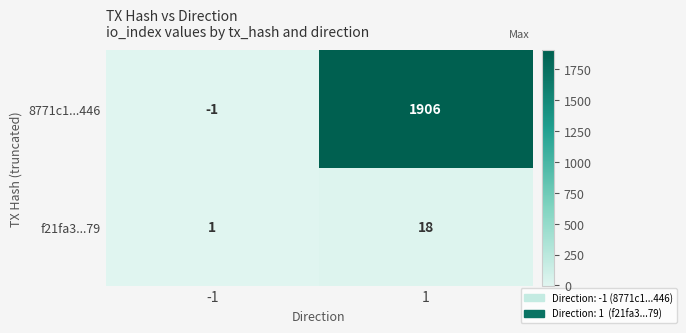

Rank the series by their maximum value, from highest to lowest.

8771c1...446, f21fa3...79